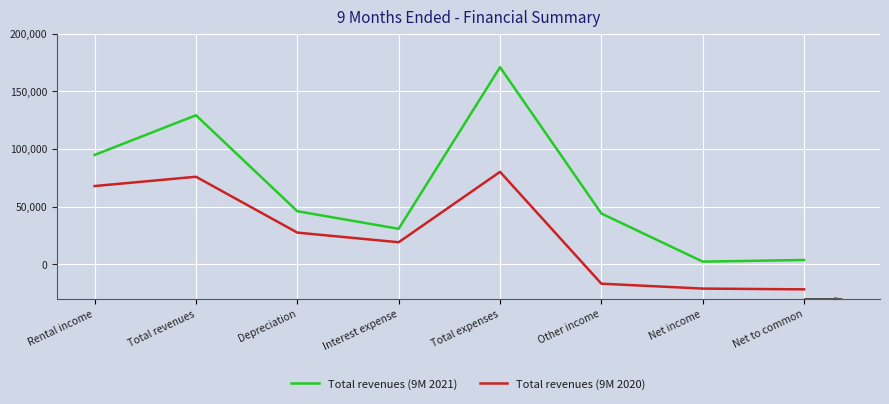

The Total revenues (9M 2020) series shows -3576 at Other income. True or false?

False